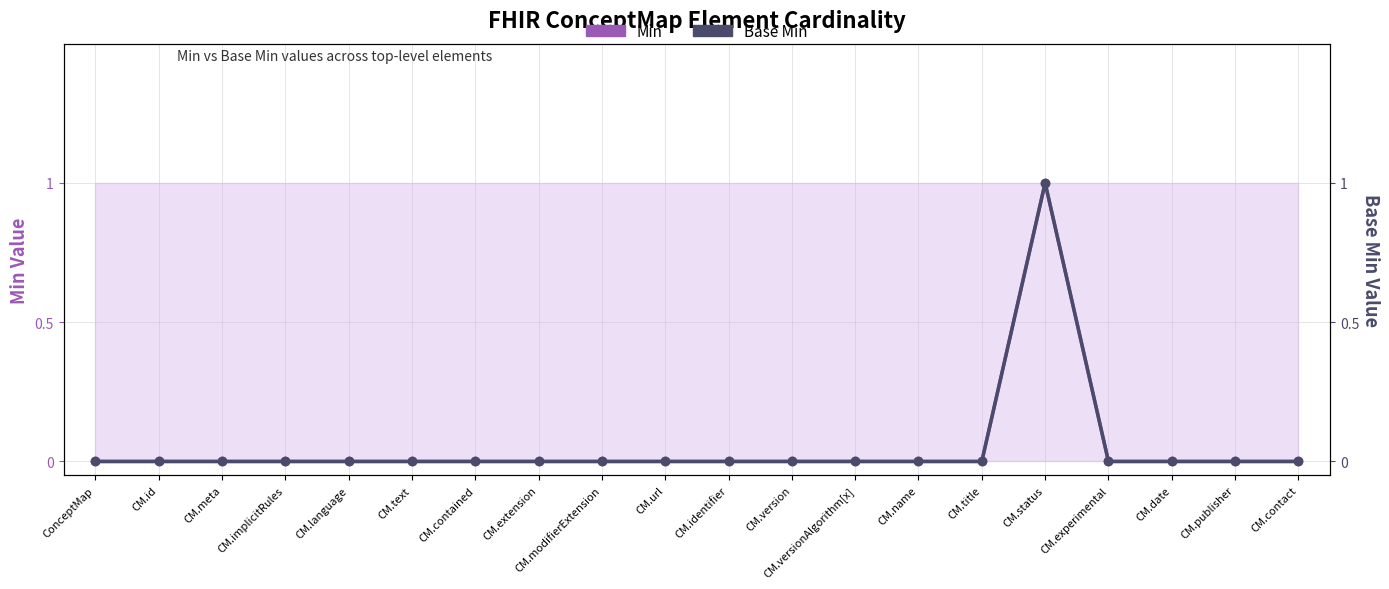

How many interior local peaks does the Base Min series have?

1